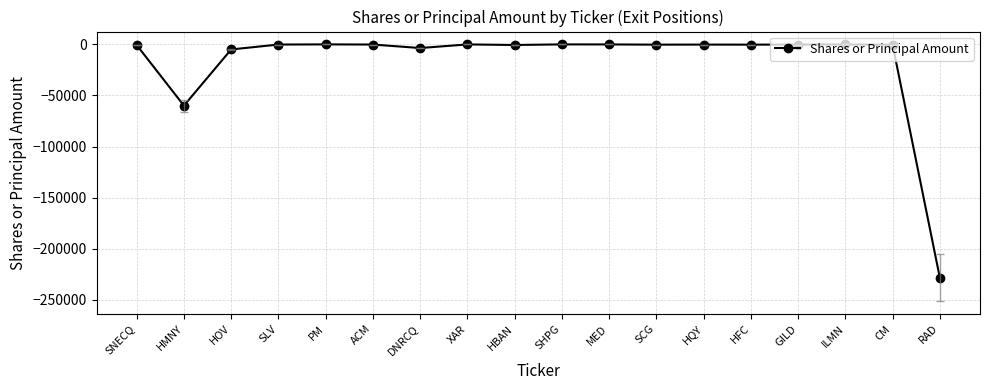

True or false: the data has more than 2 interior local peaks.

True